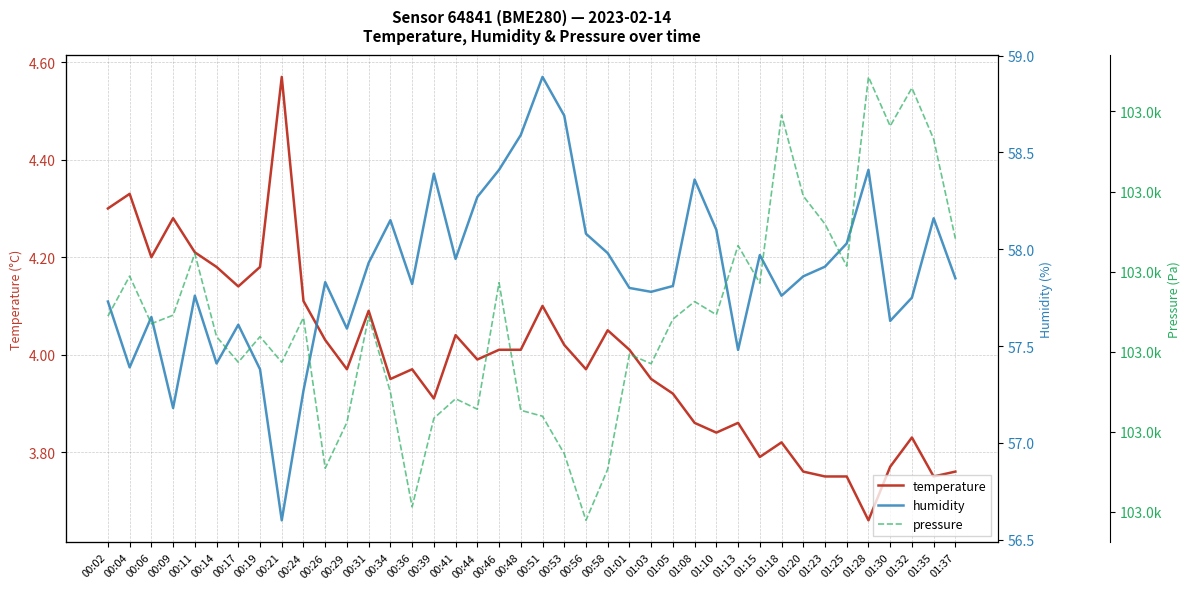

At which category does the chart reach its peak across all series?

01:28